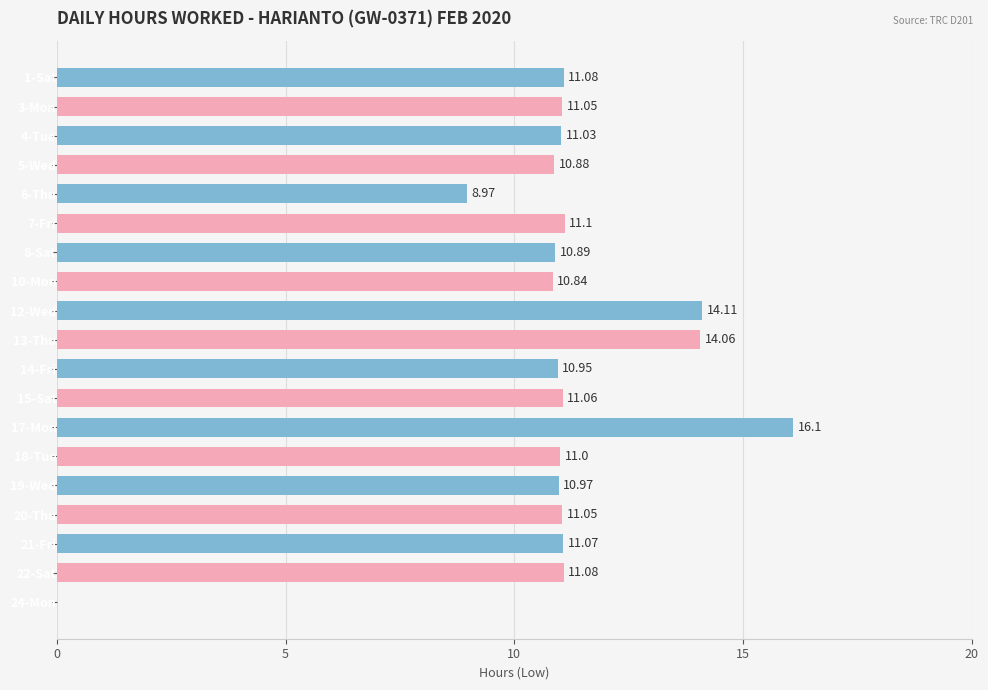

Are the bars horizontal?

Yes